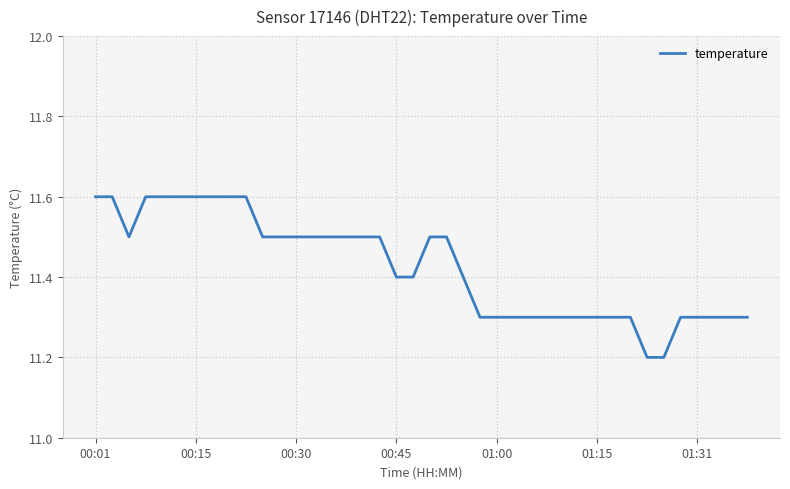

What is the difference between the maximum and minimum values?

0.4